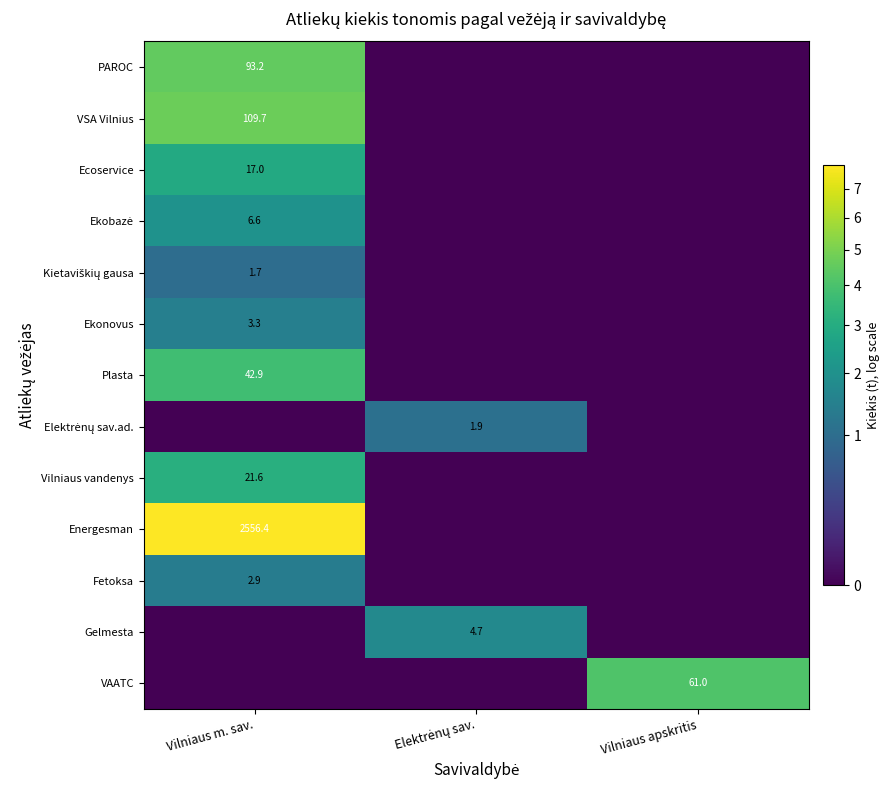

Rank the series by their maximum value, from lowest to highest.

Kietaviškių gausa, Elektrėnų sav.ad., Fetoksa, Ekonovus, Gelmesta, Ekobazė, Ecoservice, Vilniaus vandenys, Plasta, VAATC, PAROC, VSA Vilnius, Energesman